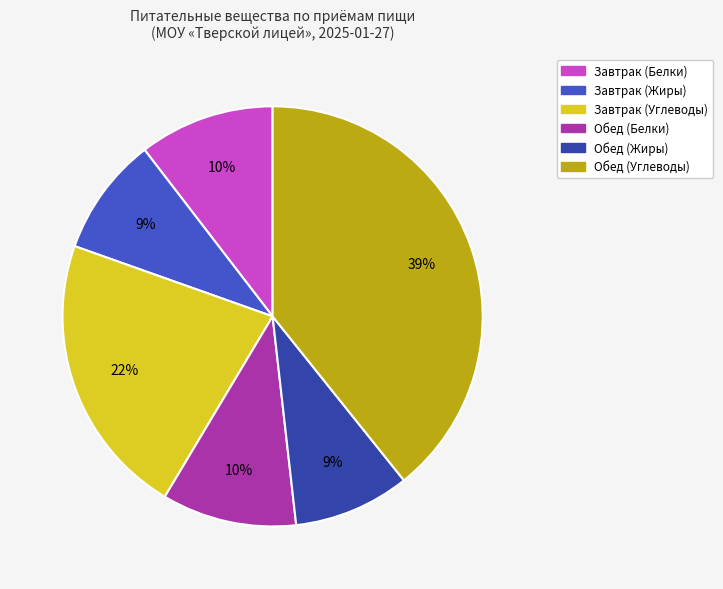

Combined, do Завтрак (Белки) and Обед (Углеводы) account for over 50%?

No